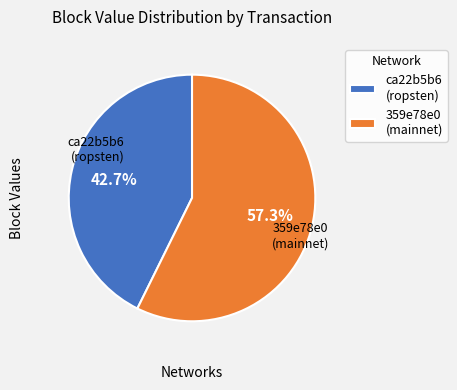

Rank the categories by value from lowest to highest.

ca22b5b6 (ropsten), 359e78e0 (mainnet)